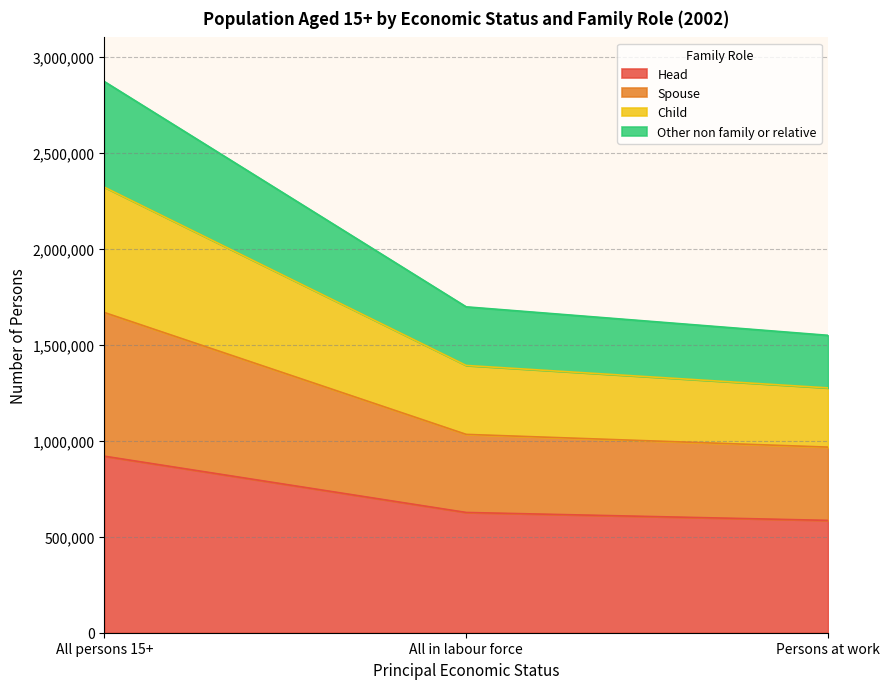

What is the difference between the maximum and minimum values in the Head series?

334525